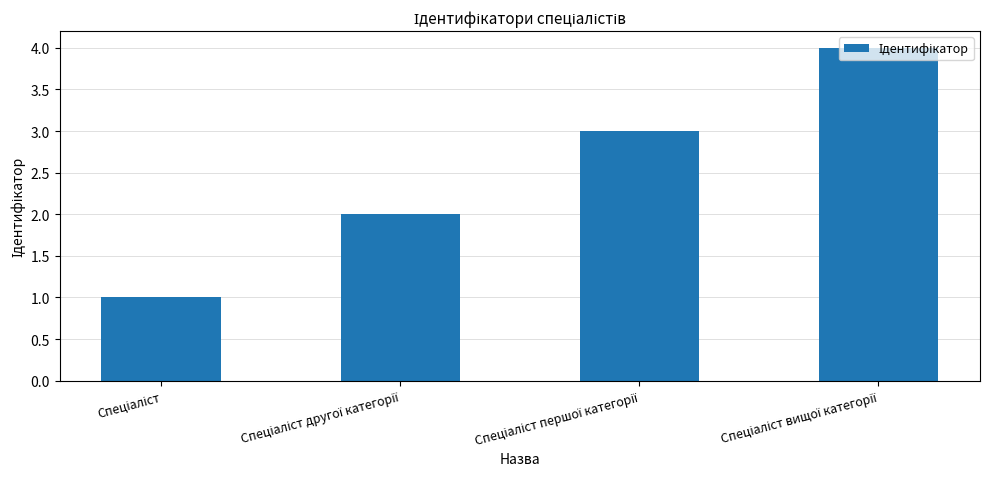

How many data points are less than 3?

2